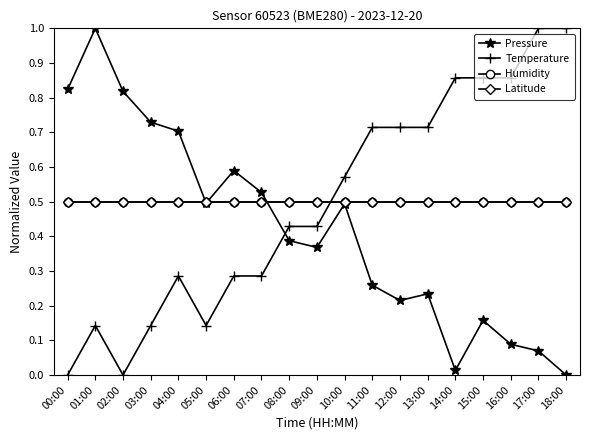

Is this an area chart (filled region under the line)?

No